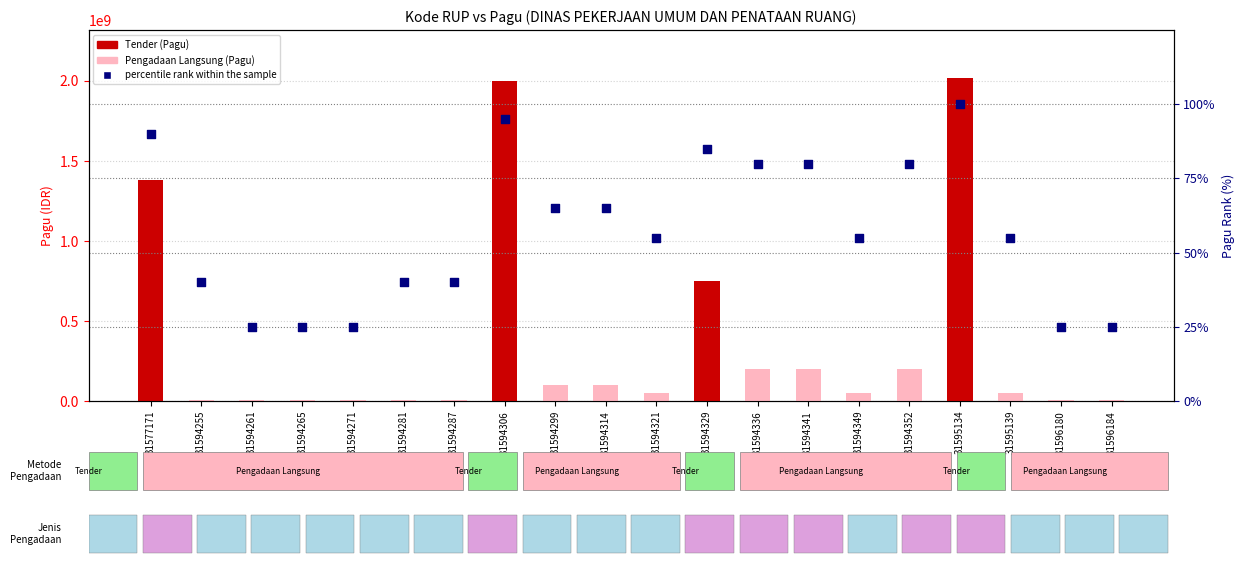

Which series reaches the maximum Y coordinate?

Pagu